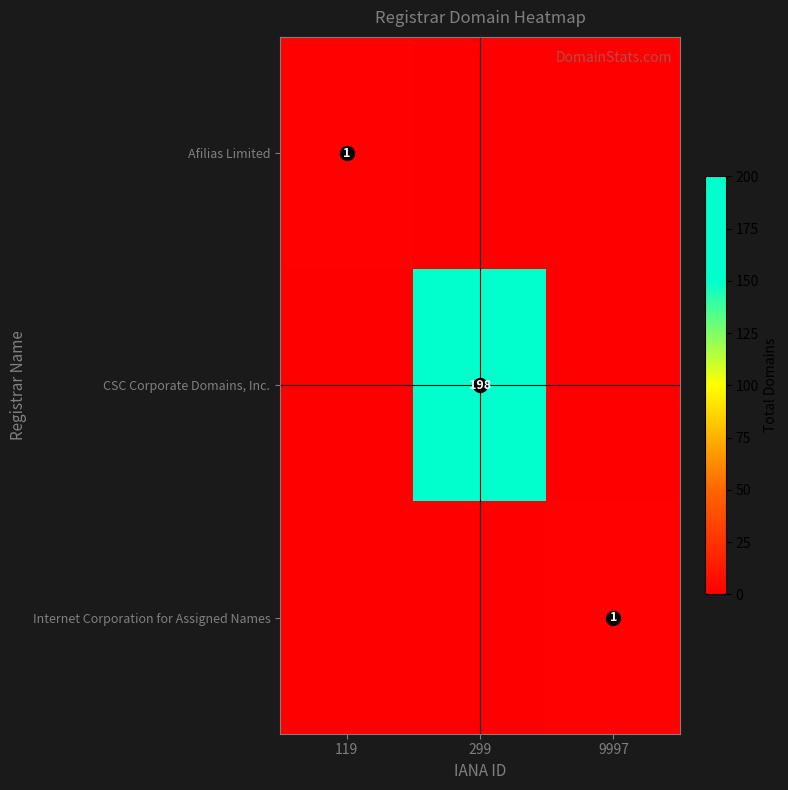

What is the difference between the highest and lowest values at 119?

1